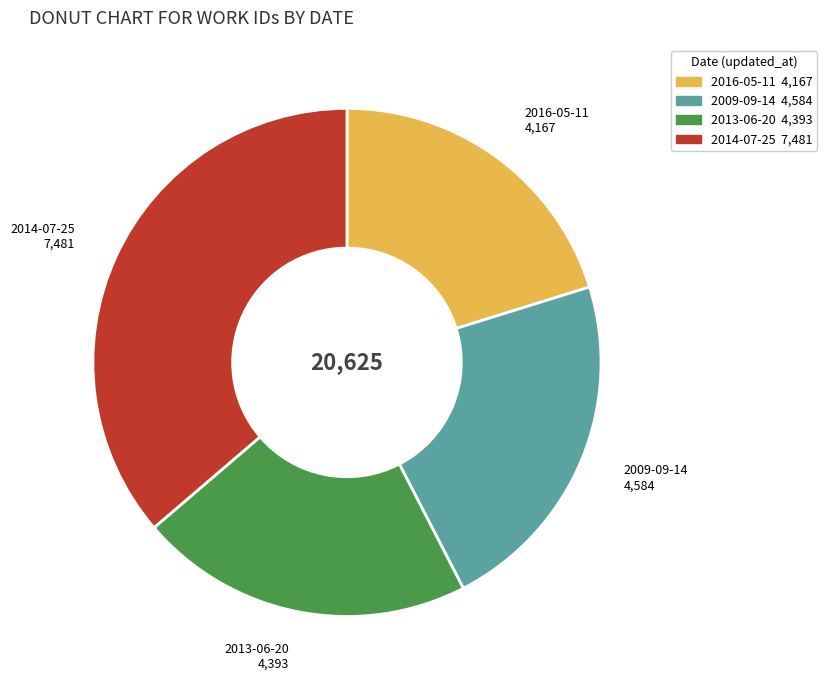

What is the largest slice in the pie chart?

2014-07-25